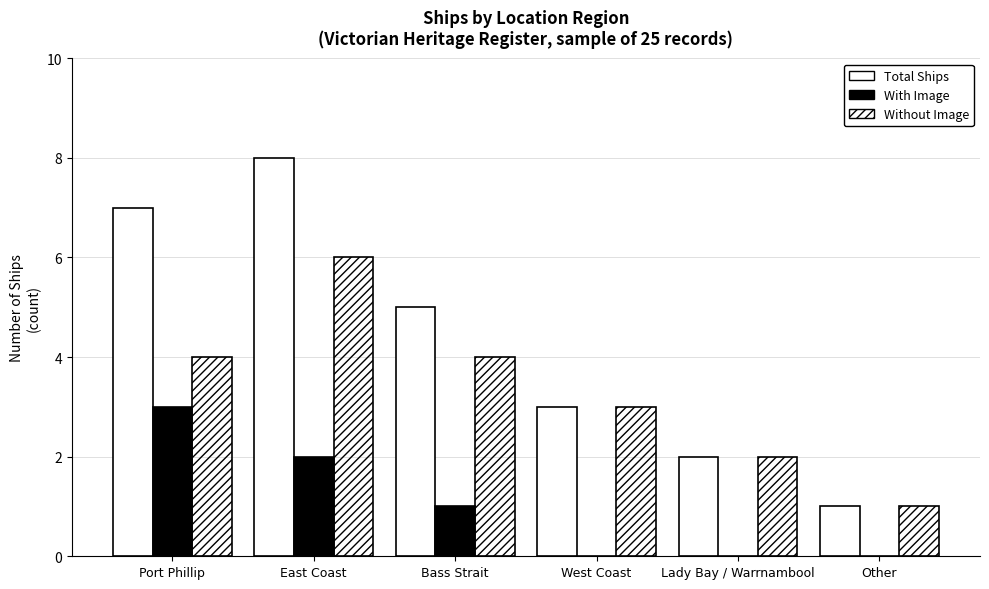

What is the difference between the Without Image values at Lady Bay / Warrnambool and West Coast?

1